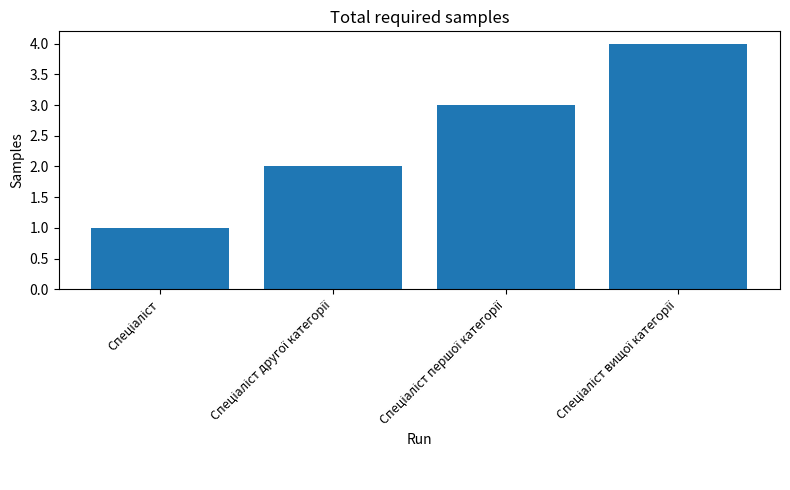

What is the maximum value shown in the chart?

4